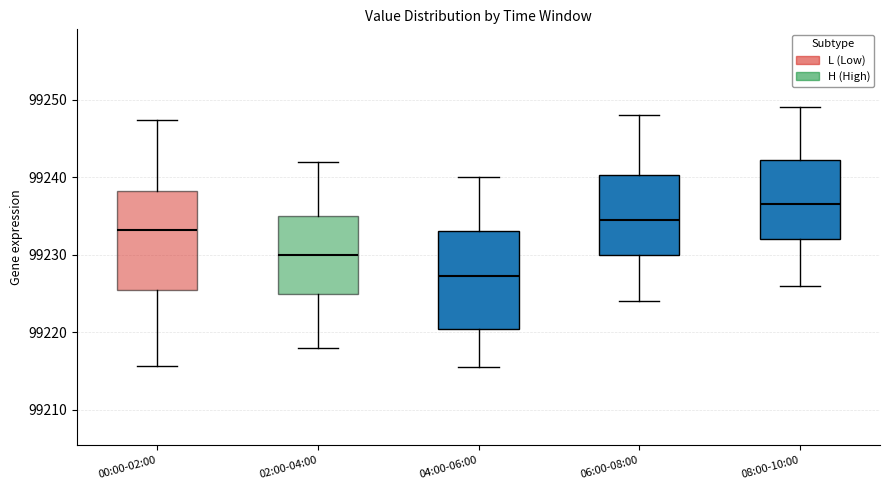

Reading left to right, transcribe this box plot: for each box, give where its median line is, the range the box spans, and where its two whiskers end, as read against the y-axis. The values are not printed on the chart, so give them approximately, as read against the axis.

00:00-02:00: median 99233, box 99226 to 99238, whiskers 99216 to 99247
02:00-04:00: median 99230, box 99225 to 99235, whiskers 99218 to 99242
04:00-06:00: median 99227, box 99220 to 99233, whiskers 99216 to 99240
06:00-08:00: median 99235, box 99230 to 99240, whiskers 99224 to 99248
08:00-10:00: median 99237, box 99232 to 99242, whiskers 99226 to 99249